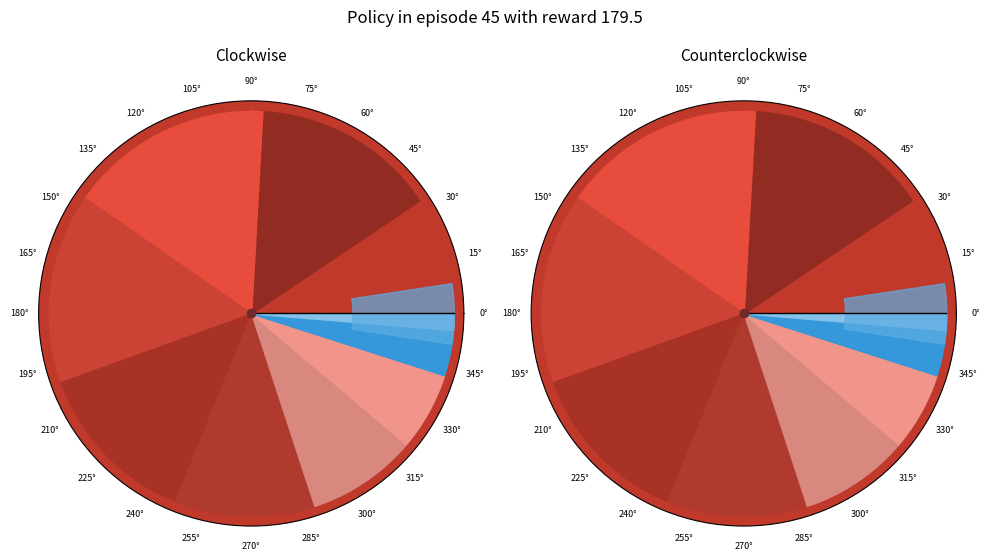

To the nearest percent, what percentage of the pie is box 3?

16%